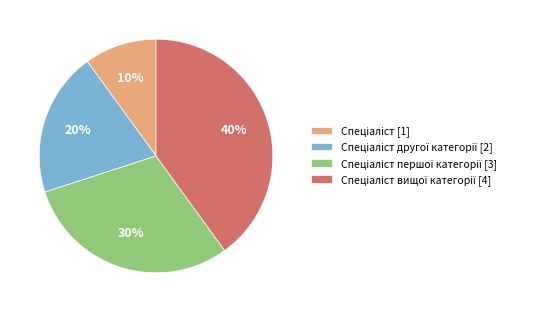

Does any single category account for the majority?

No